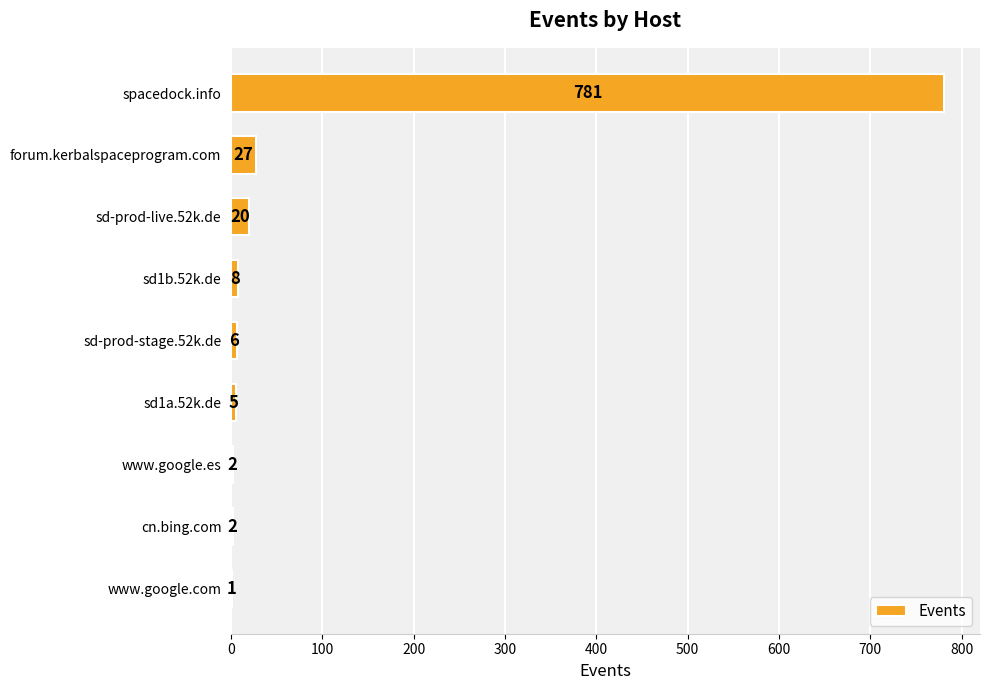

What is the ratio of the value at www.google.es to the value at cn.bing.com?

1.0